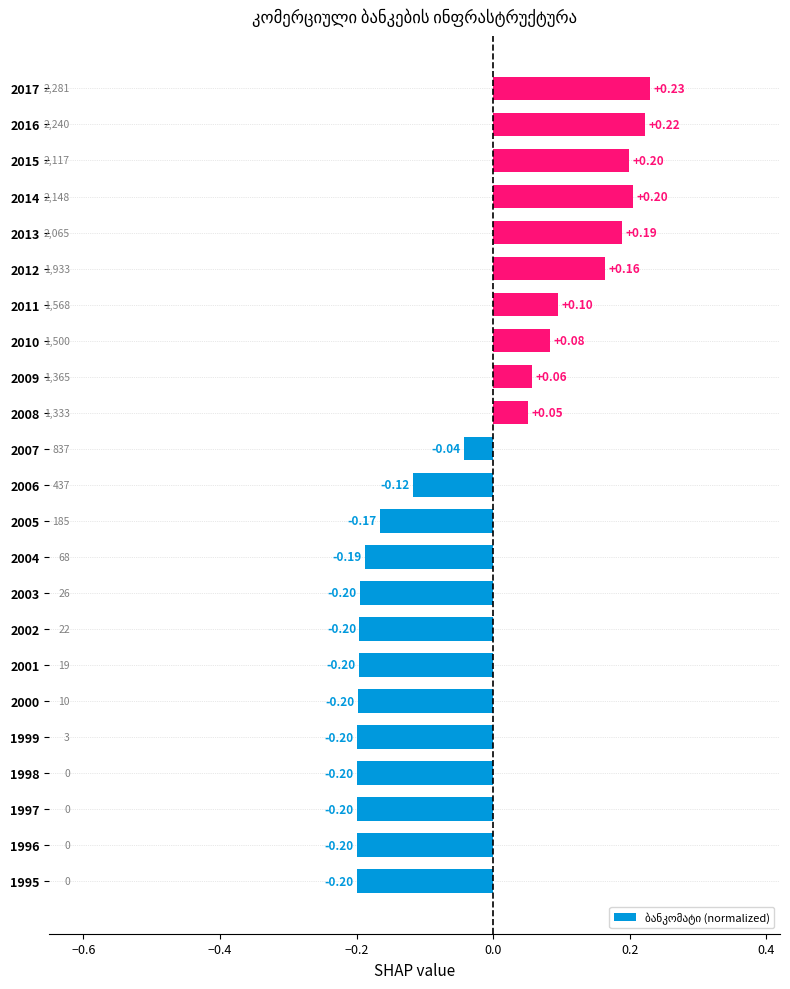

What is the smallest value displayed?

-0.2